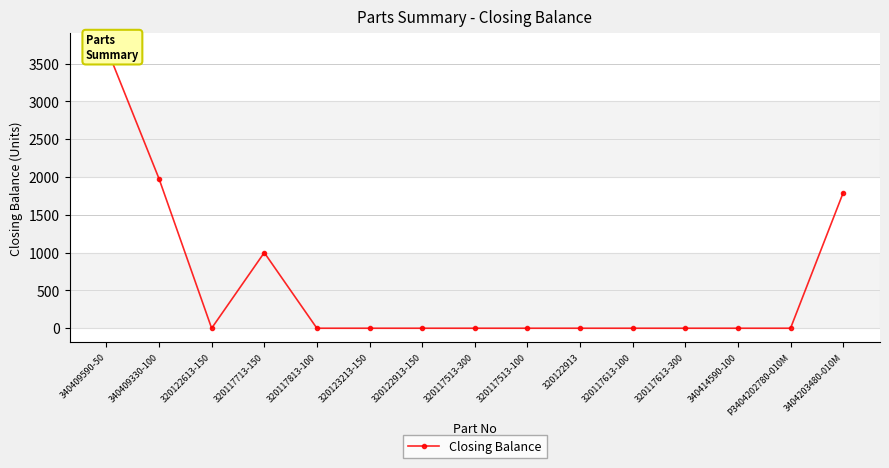

Which label corresponds to the smallest value in the chart?

320122613-150